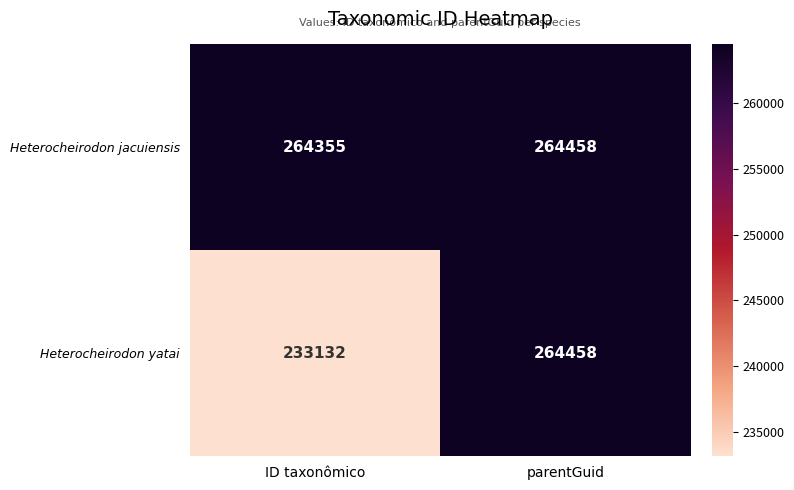

Read the Heterocheirodon yatai value at ID taxonômico, to the nearest 100.

233100